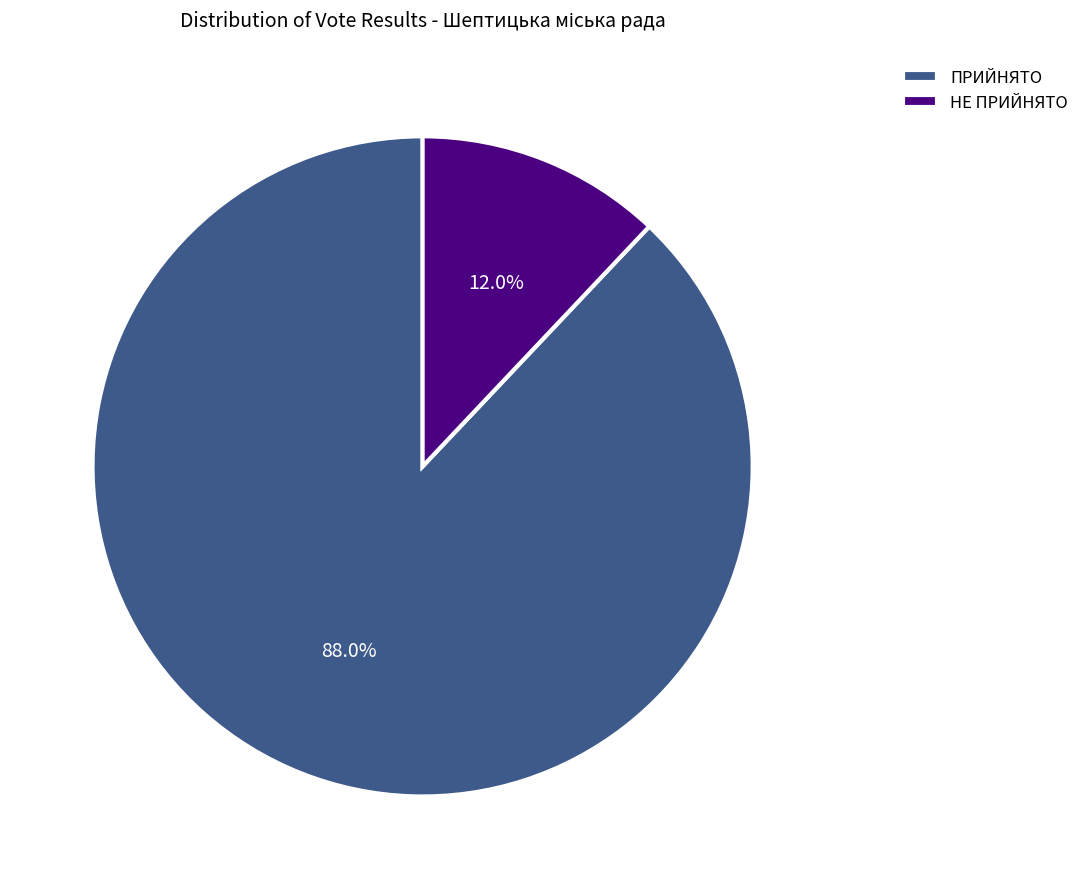

Combined, what portion of the pie is НЕ ПРИЙНЯТО and ПРИЙНЯТО?

100.0%